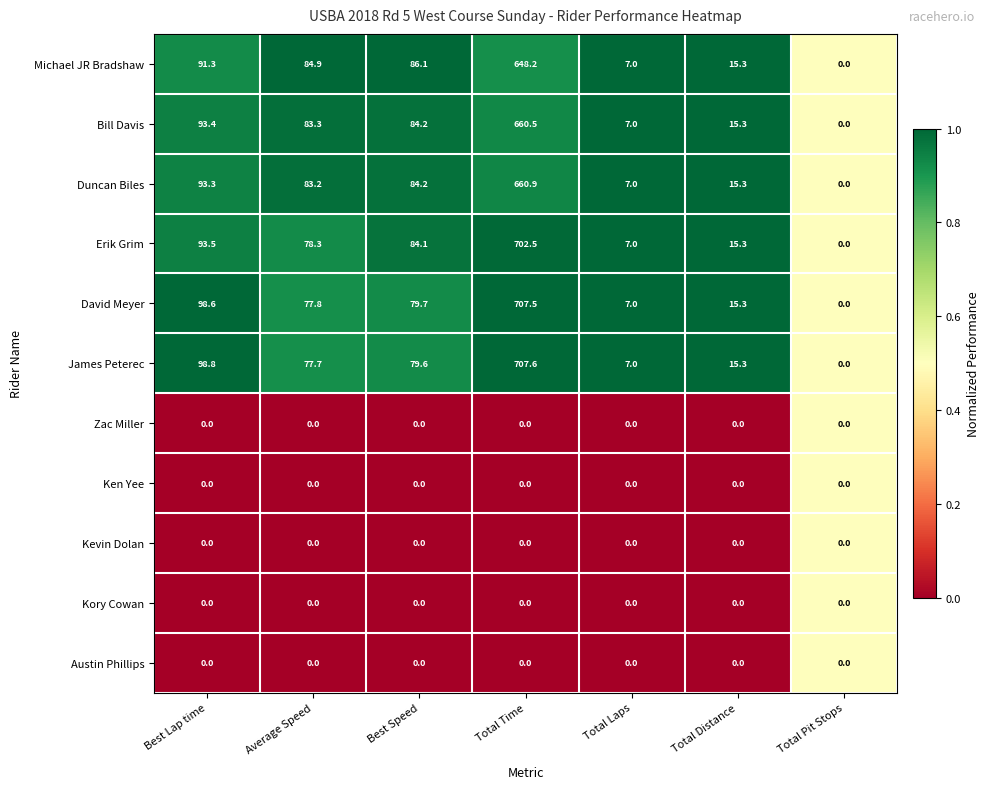

True or false: Austin Phillips has a value of 0.0 at Best Speed.

True